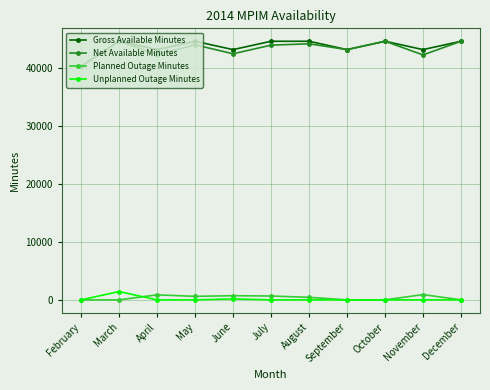

What is the value of the Net Available Minutes point at the 1st from the left?

40320